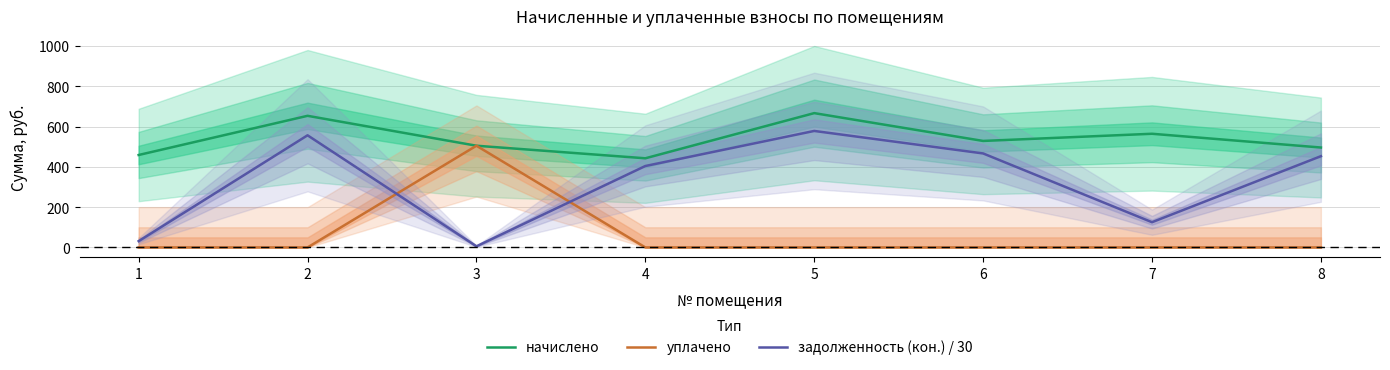

What is the difference between the maximum and second lowest values in the задолженность (кон.) / 30 series?

547.0